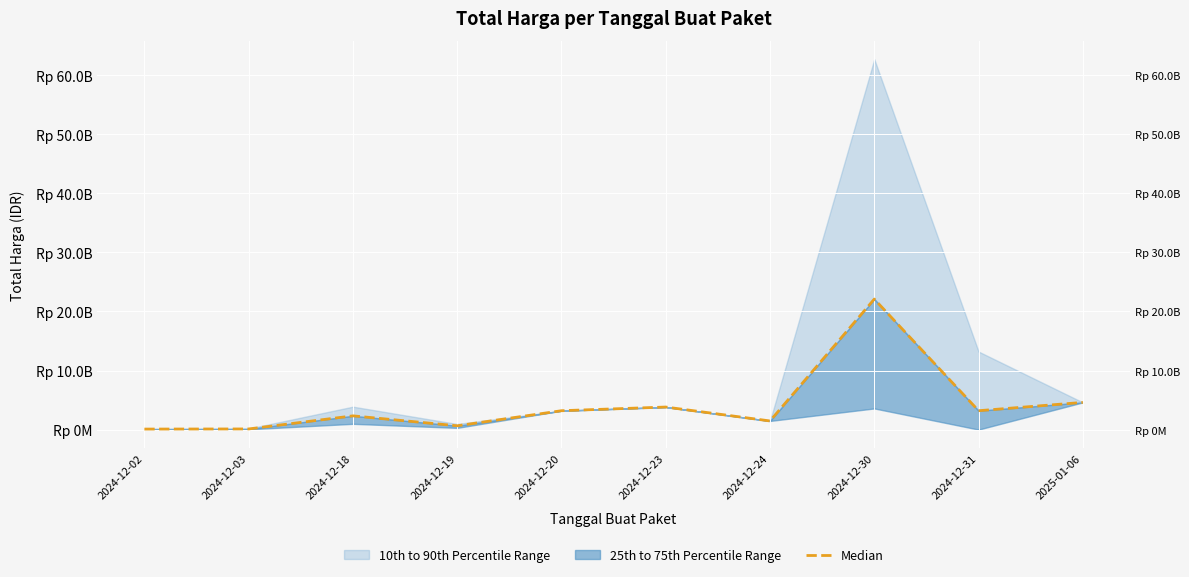

What is the difference between the maximum and second lowest values?

21981433400